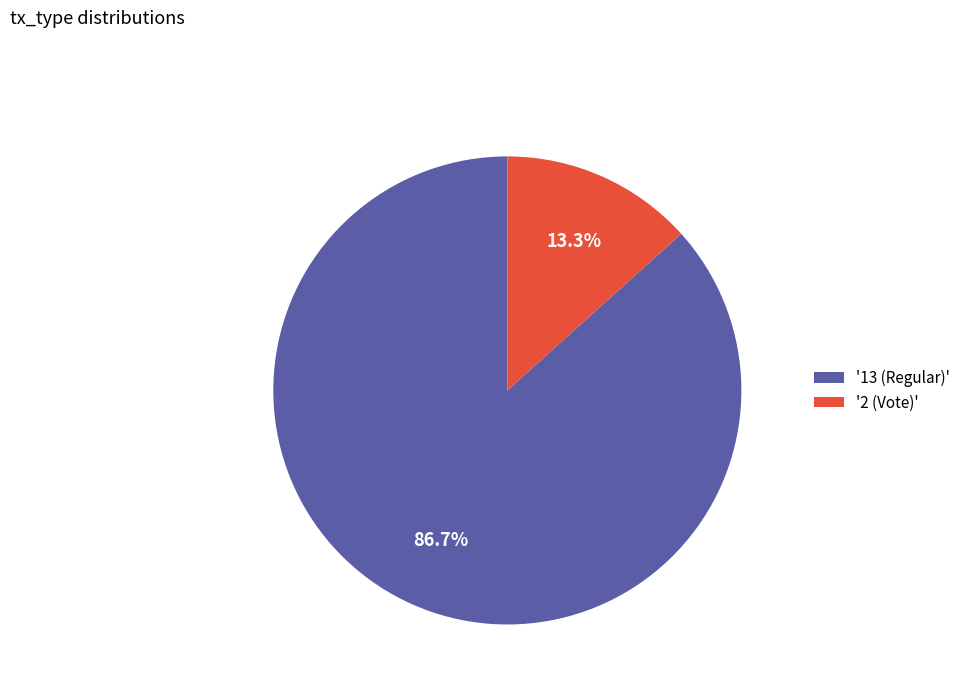

Approximately how many times larger is the value at '13 (Regular)' compared to '2 (Vote)'?

6.5